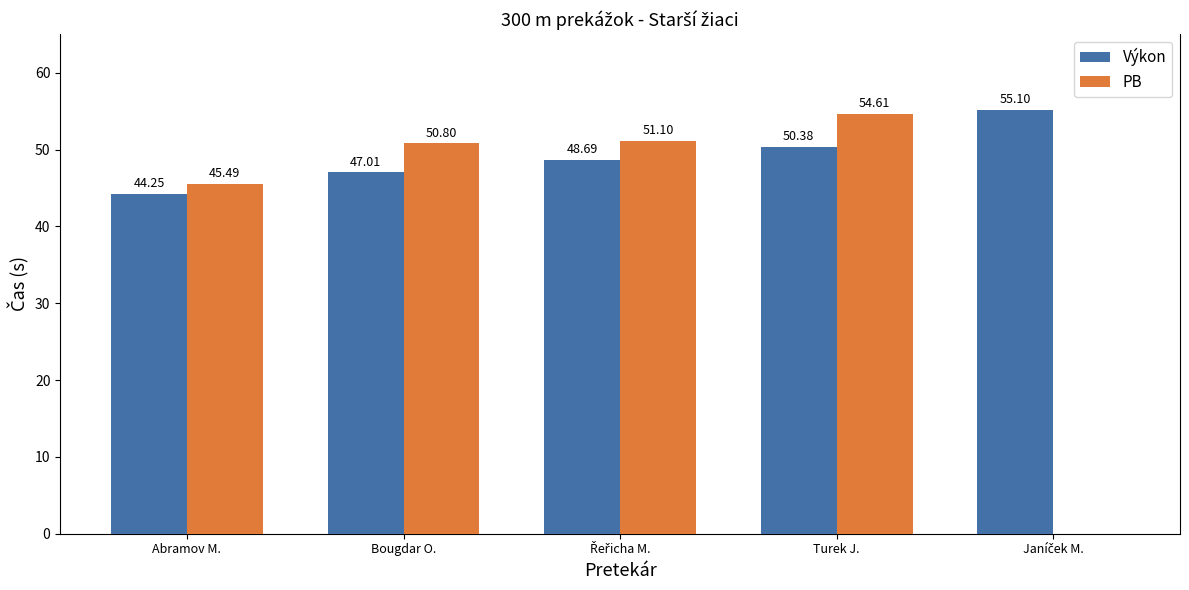

At which category is the sum across all series the highest?

Turek J.